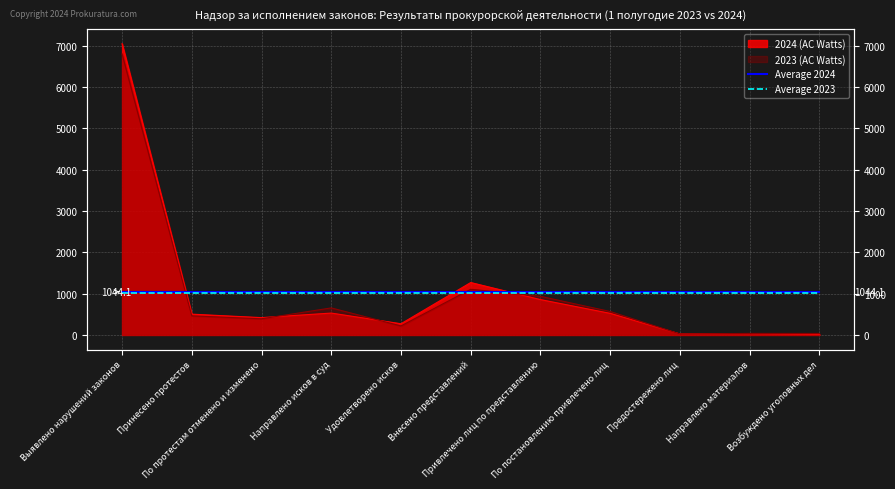

What is the maximum value for Average 2024?

1044.1